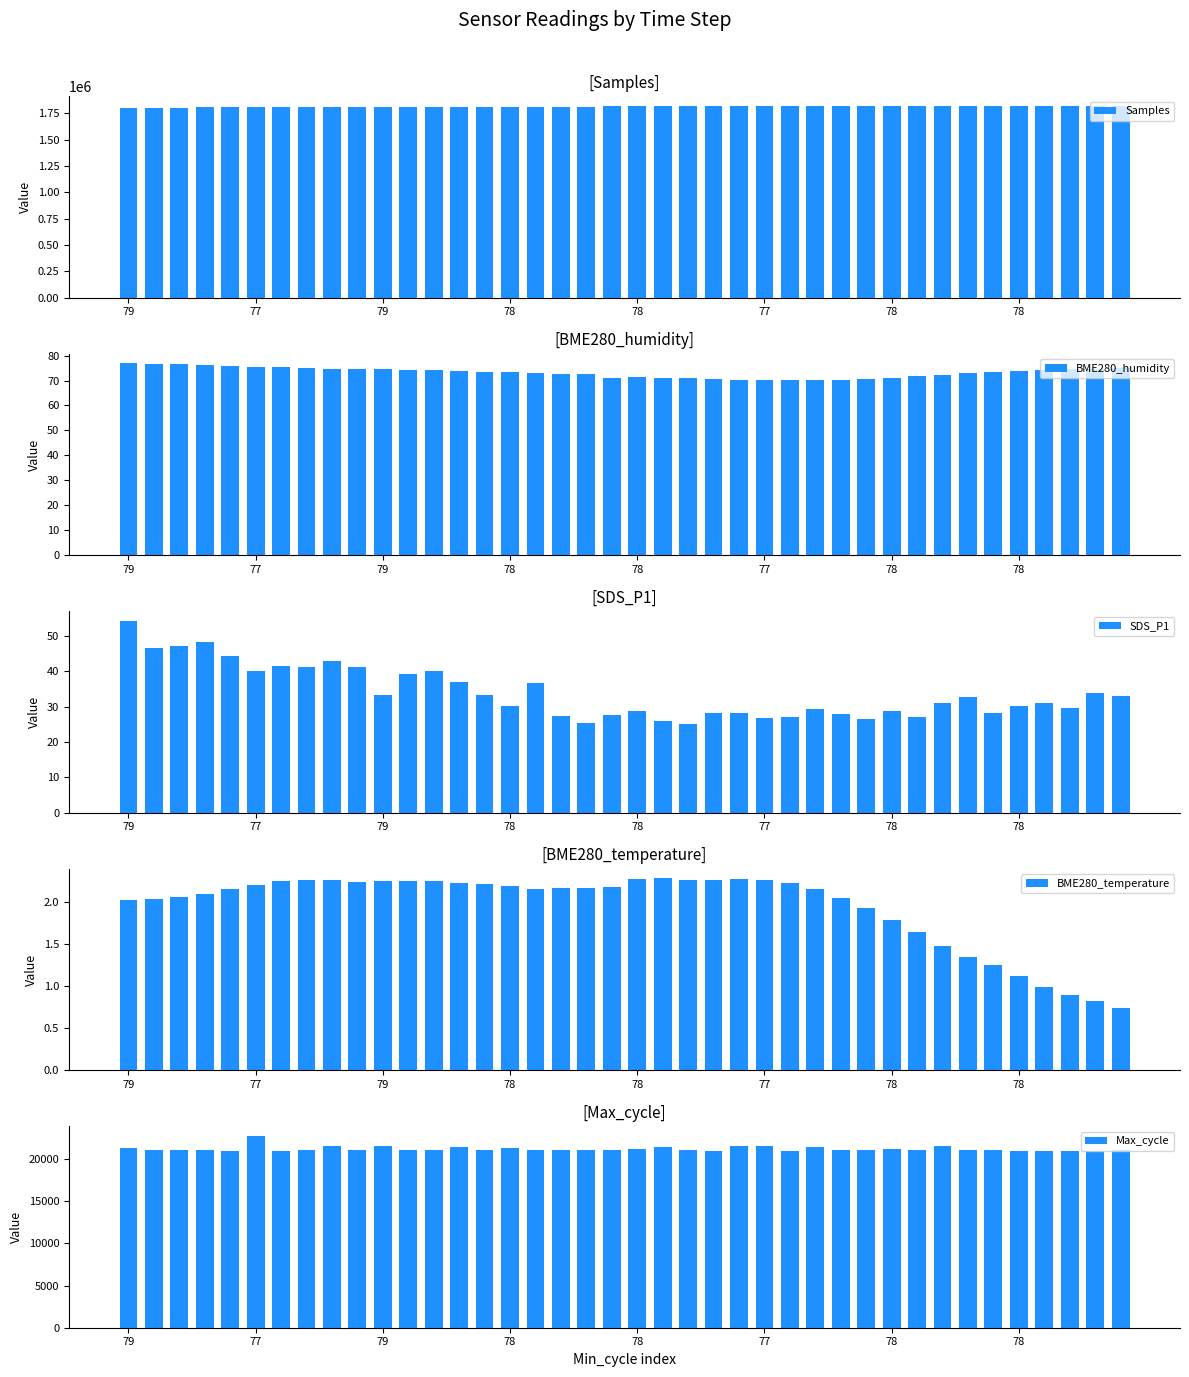

Which has a higher value, 35 or 23?

23